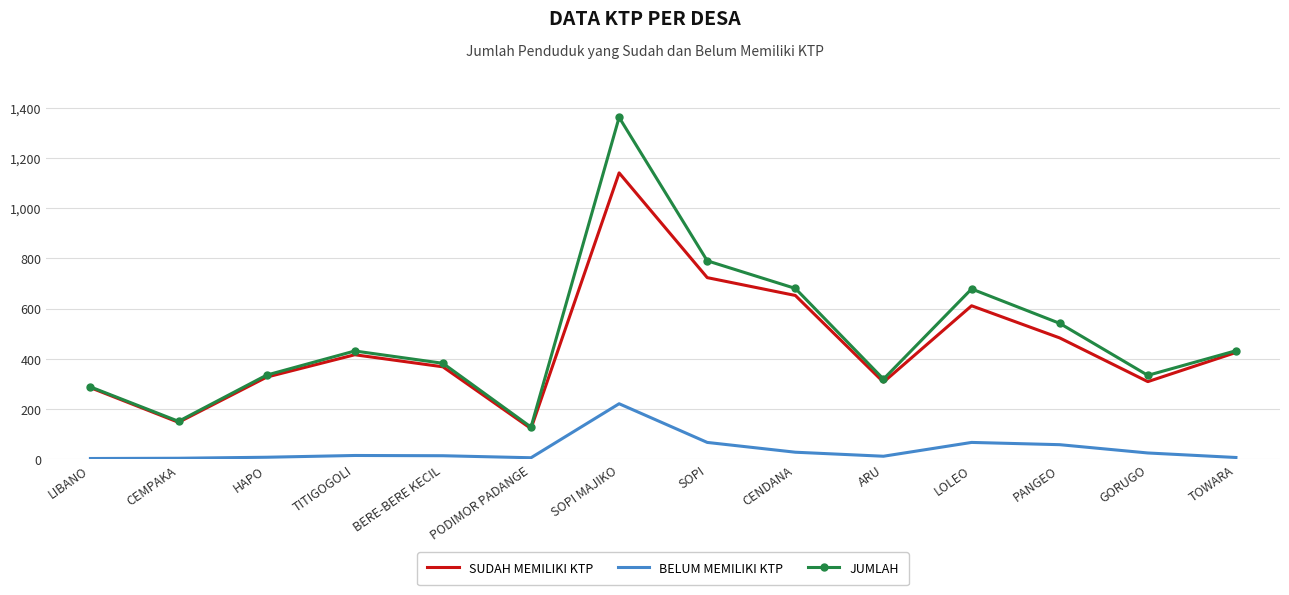

Between CEMPAKA and GORUGO, which series saw the biggest shift?

JUMLAH